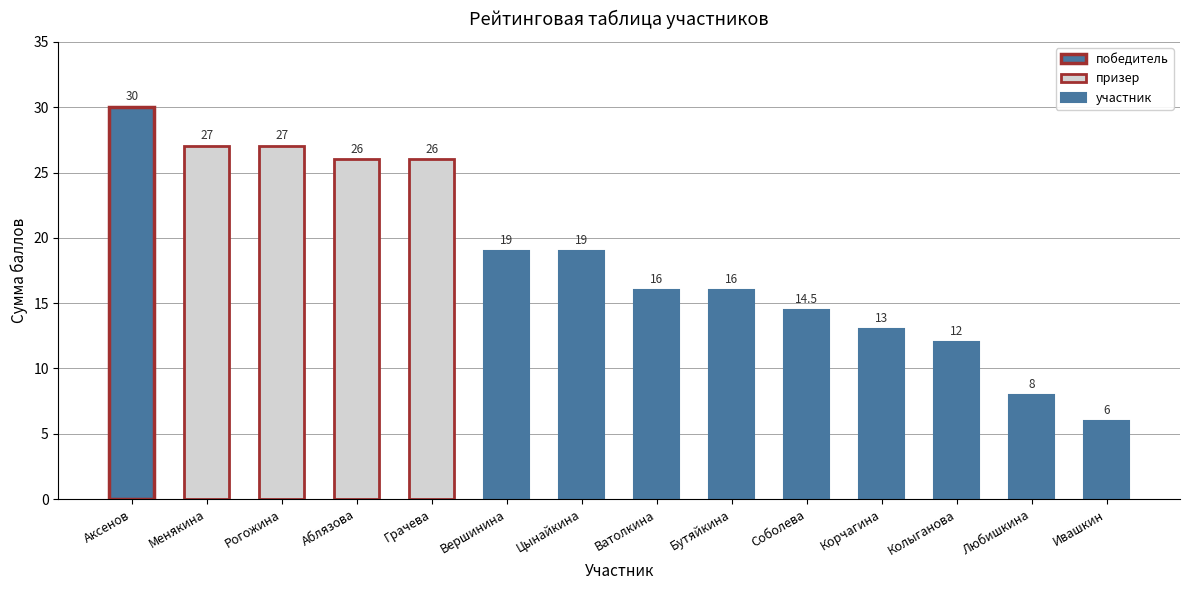

Reading right to left, what are all the values shown in this chart?

6.0	8.0	12.0	13.0	14.5	16.0	16.0	19.0	19.0	26.0	26.0	27.0	27.0	30.0